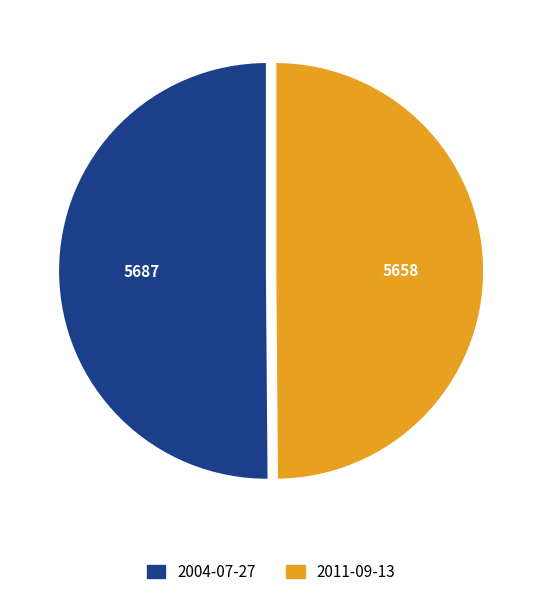

True or false: 2011-09-13 accounts for 50% of the total.

True